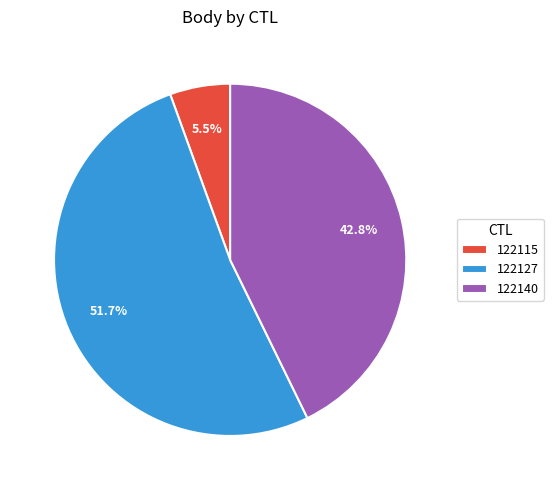

How much of the chart is everything except 122127?

48.3%